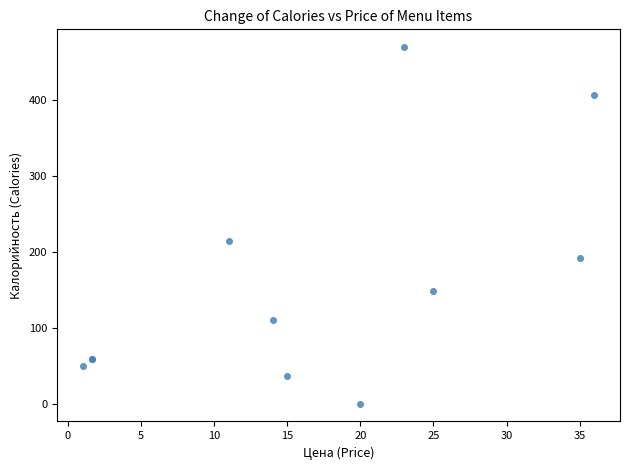

What Y value in the scatter plot is closest to 235?

215